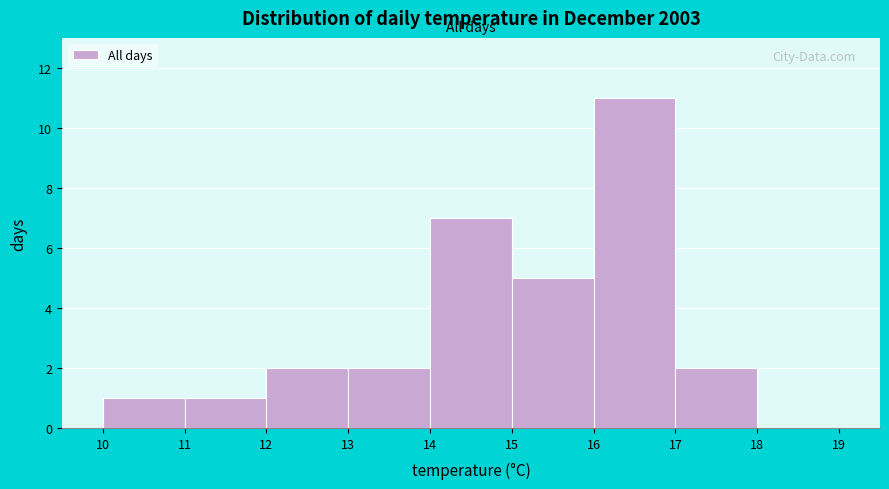

How tall is the bar that spans 15 to 16 on the x-axis? The values are not printed on the chart, so give them approximately, as read against the axis.

5